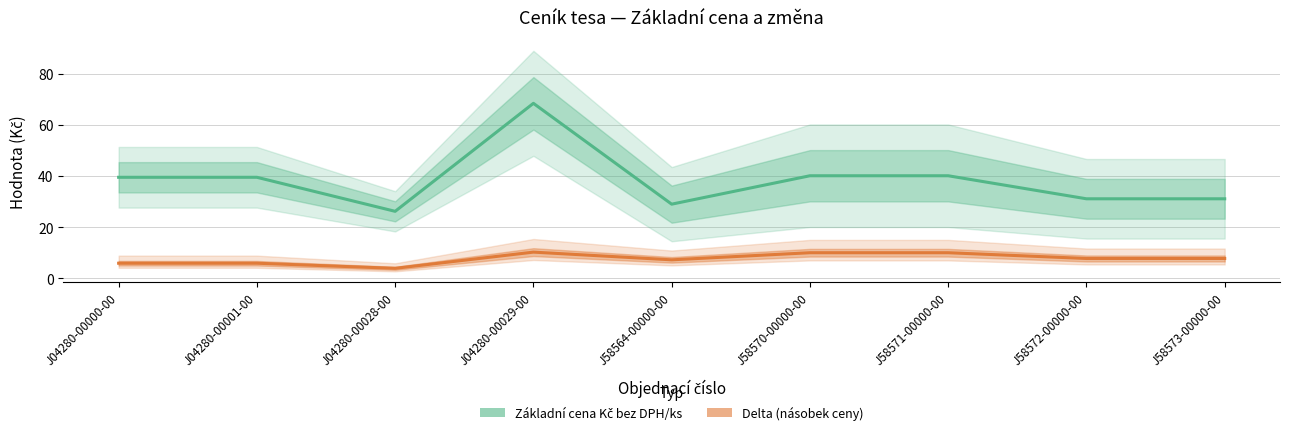

Which category has the lowest value in the Delta series?

J04280-00028-00